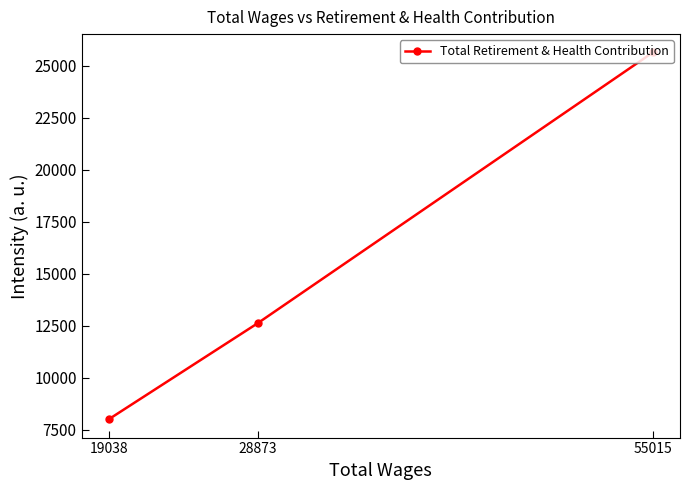

What is the difference between the maximum and minimum values?

17628